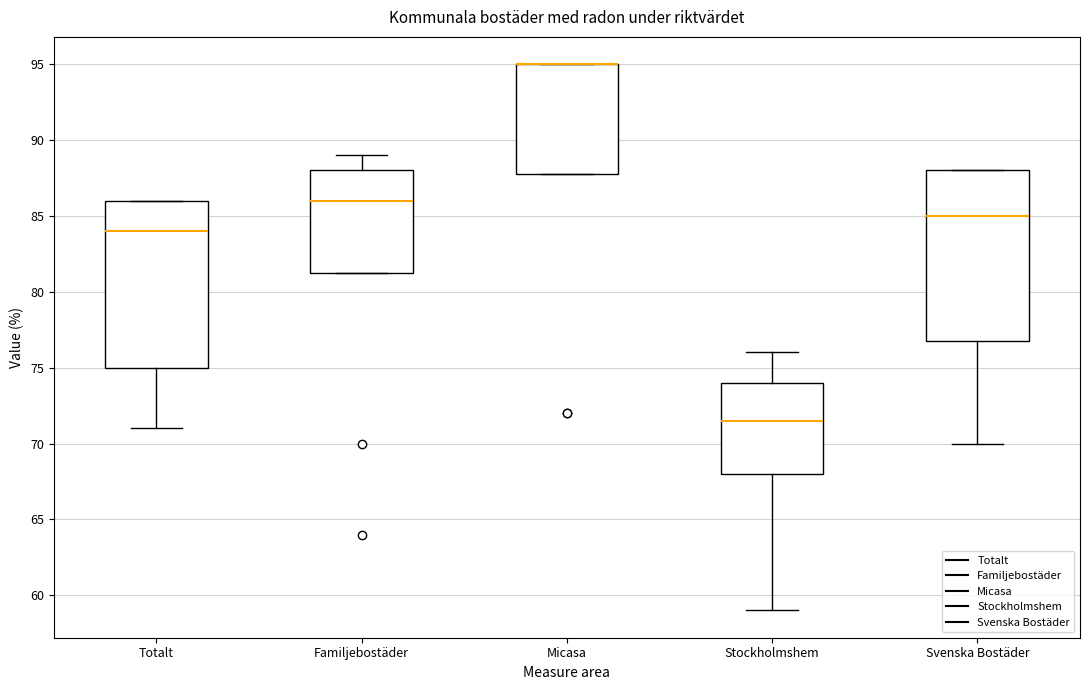

Reading left to right, read every box against the y-axis: the position of its median line, the range the box covers, and the ends of its whiskers. The values are not printed on the chart, so give them approximately, as read against the axis.

Totalt: median 84.0, box 75.0 to 86.0, whiskers 71.0 to 86.0
Familjebostäder: median 86.0, box 81.5 to 88.0, whiskers 81.5 to 89.0
Micasa: median 95.0 (drawn on the box's upper edge), box 88.0 to 95.0, whiskers 88.0 to 95.0
Stockholmshem: median 71.5, box 68.0 to 74.0, whiskers 59.0 to 76.0
Svenska Bostäder: median 85.0, box 77.0 to 88.0, whiskers 70.0 to 88.0